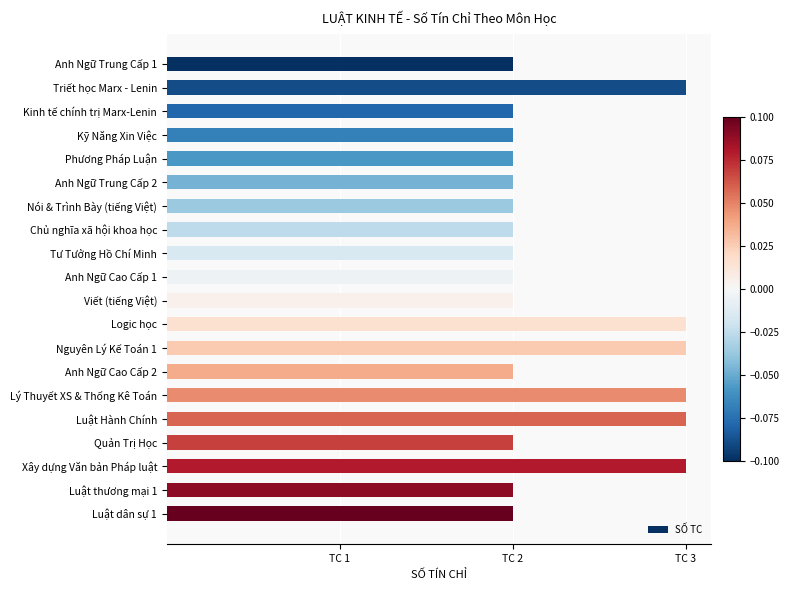

Are the bars horizontal?

Yes